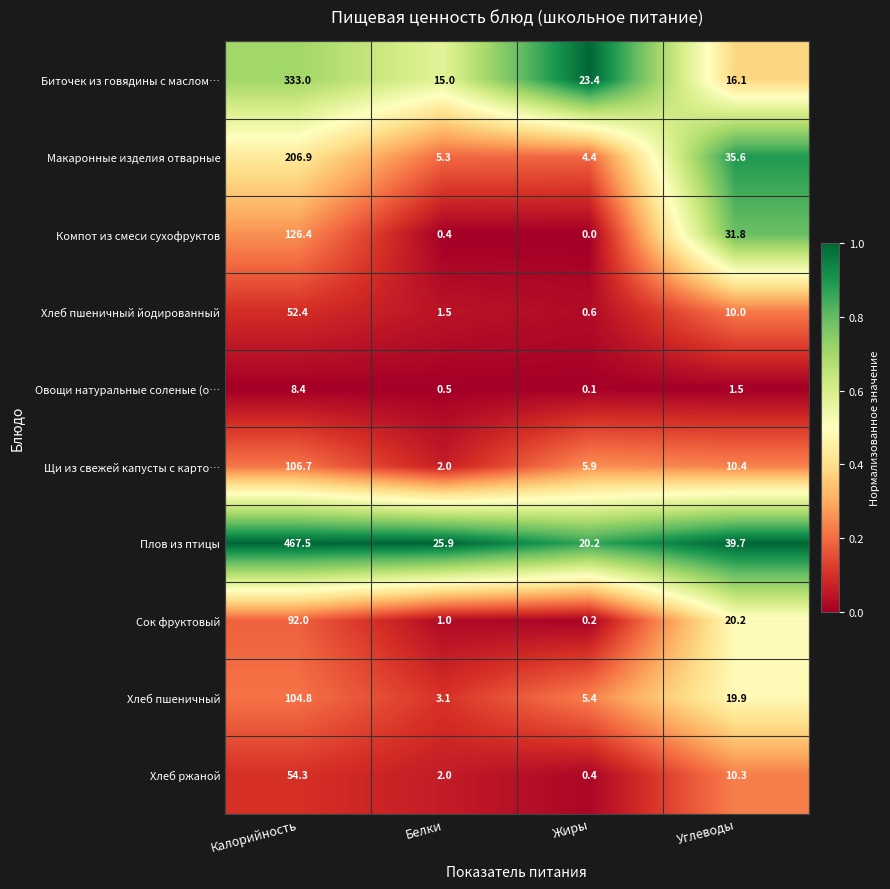

Which series has the largest range (max minus min)?

Плов из птицы